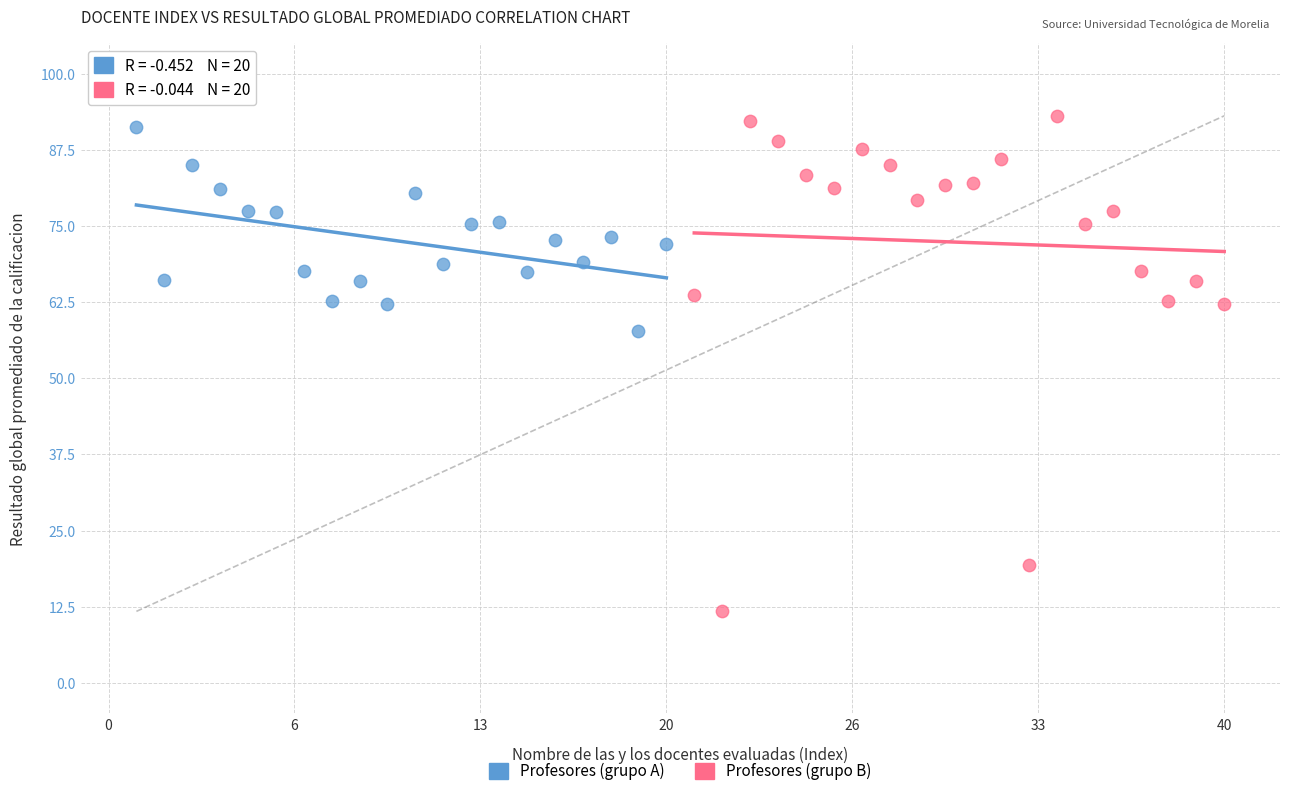

Which series reaches the minimum Y coordinate?

Profesores (grupo B)